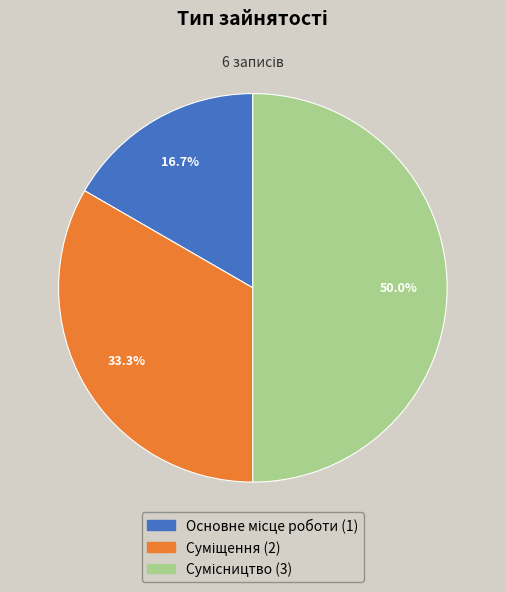

Is the sum of Суміщення and Сумісництво greater than half?

Yes